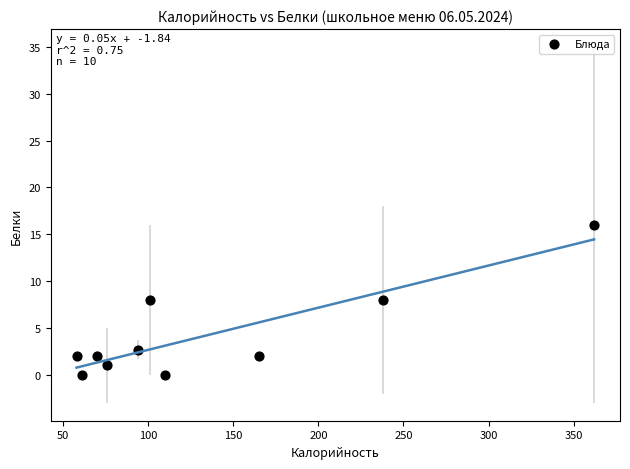

What is the range of Y values (max minus min)?

16.0